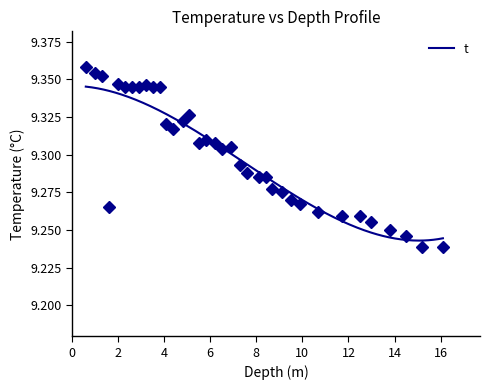

What is the average value?

9.3